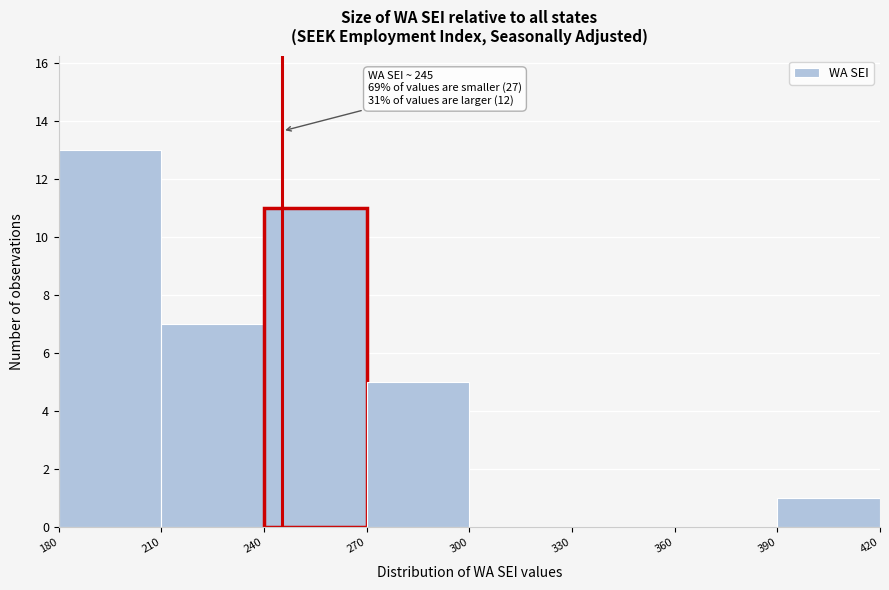

Which range on the x-axis has the tallest bar?

180 to 210